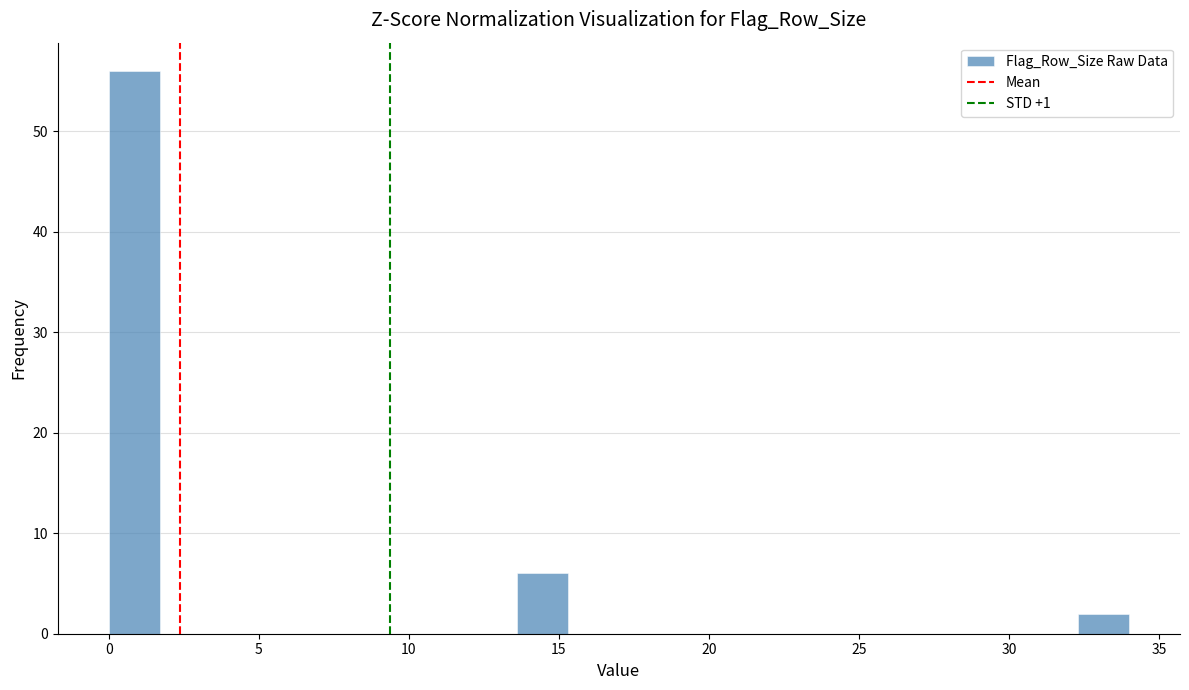

Read against the x-axis, roughly where is the centre of the tallest bar?

1.0